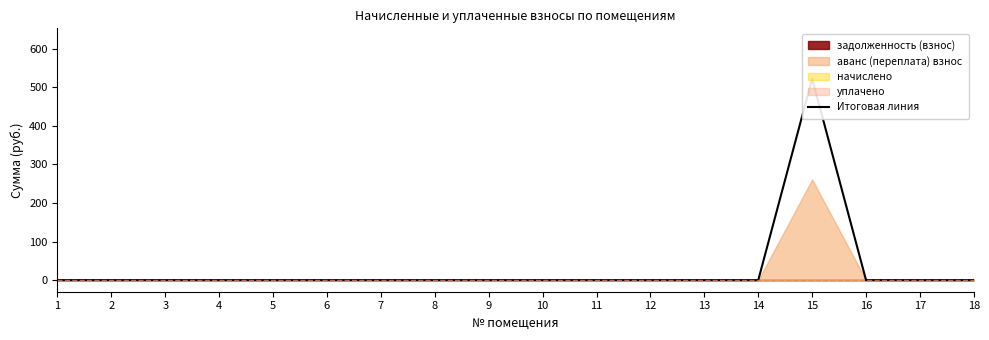

Between 12 and 10, which is larger?

12